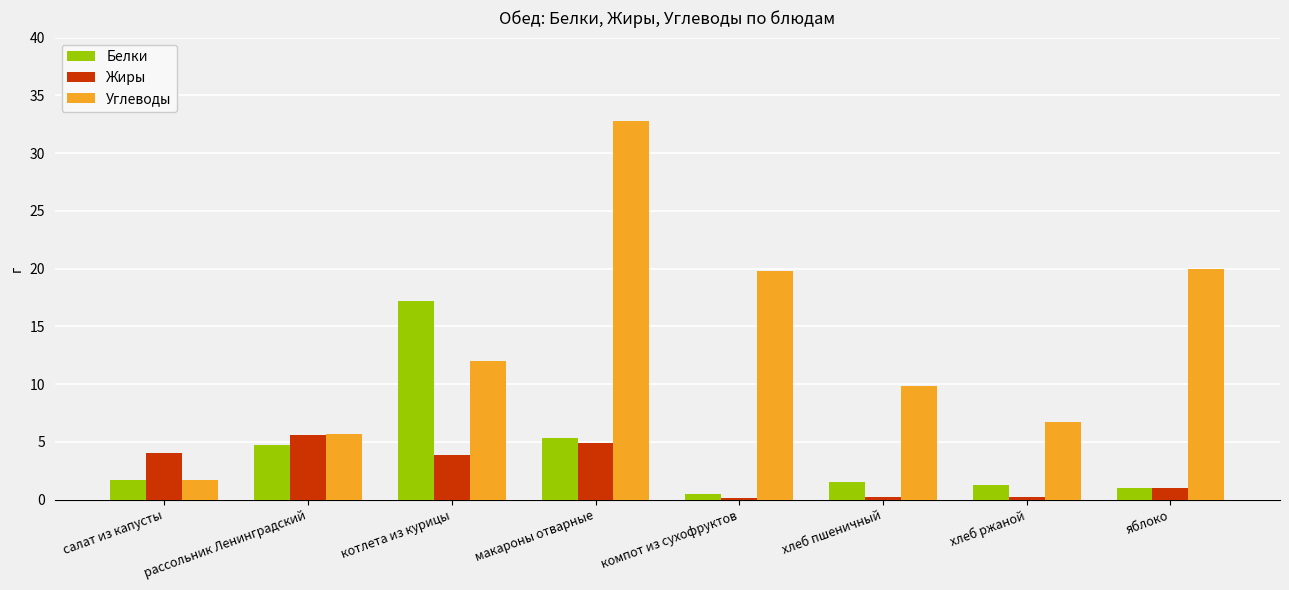

What is the sum of the Жиры values at рассольник Ленинградский and макароны отварные?

10.5